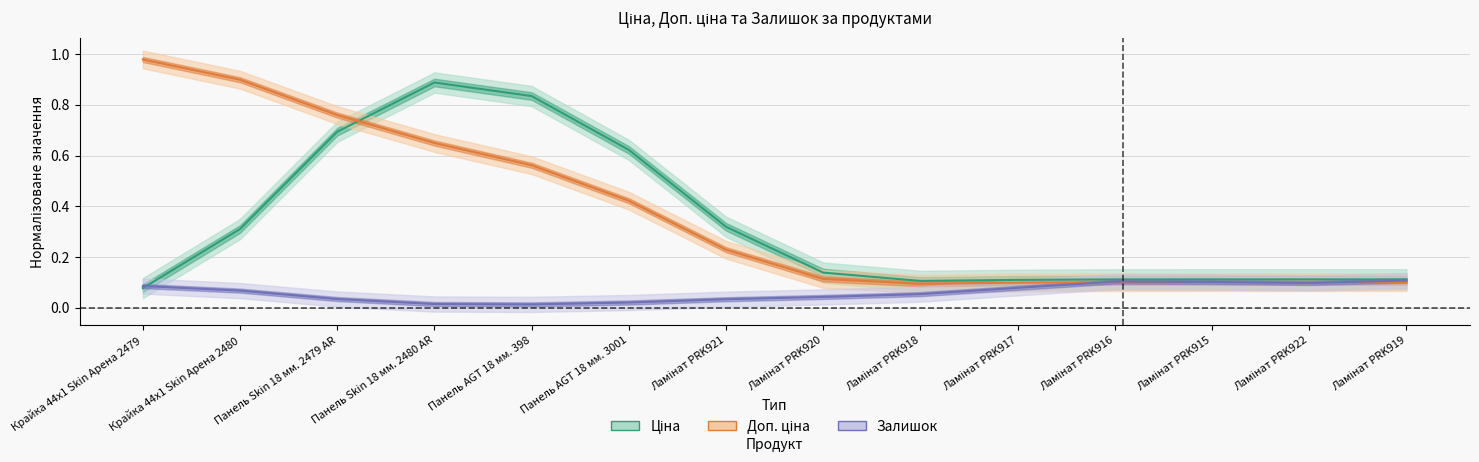

What is the label of the 6th point from the right?

Ламінат PRK918